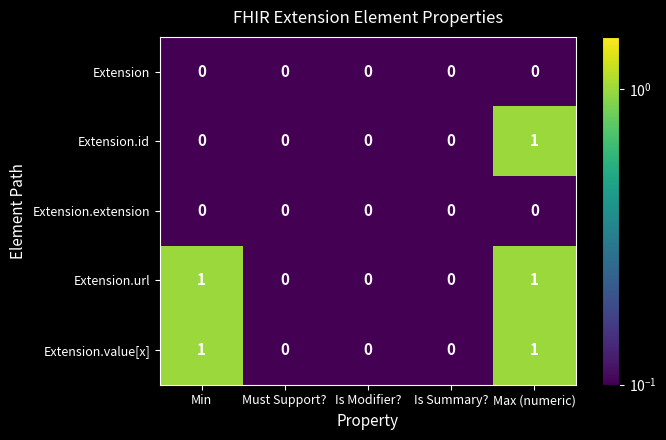

At which category is the sum across all series the highest?

Max (numeric)